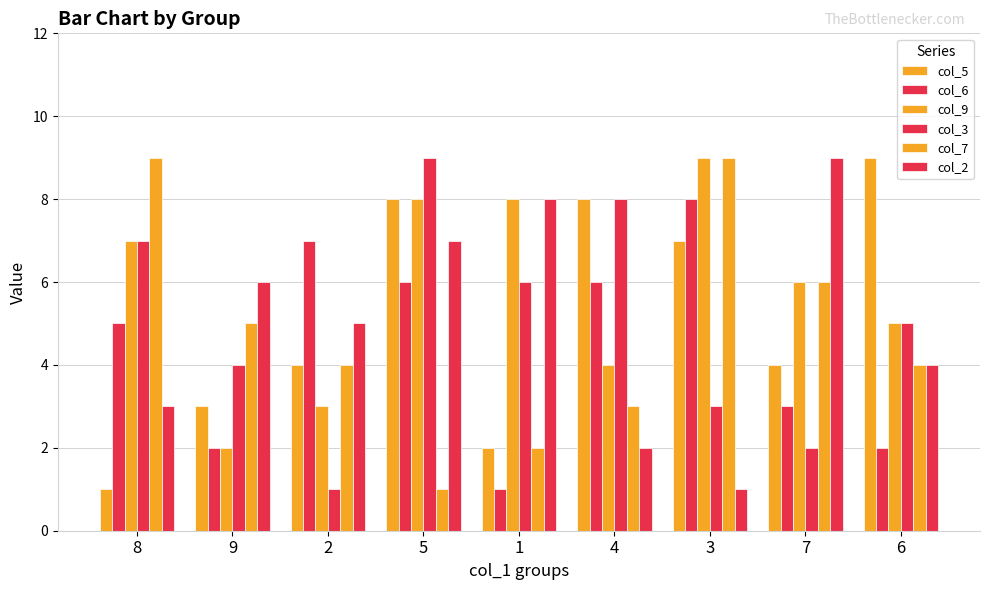

What is the smallest value displayed?

1